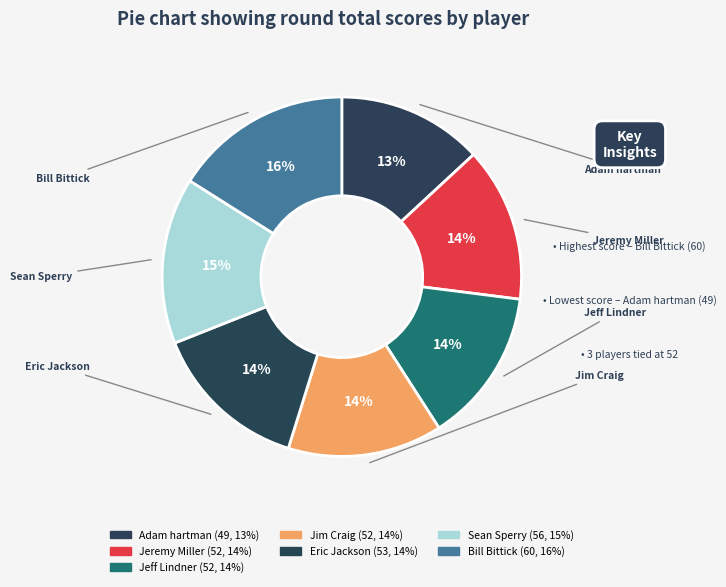

How many segments does this pie chart have?

7